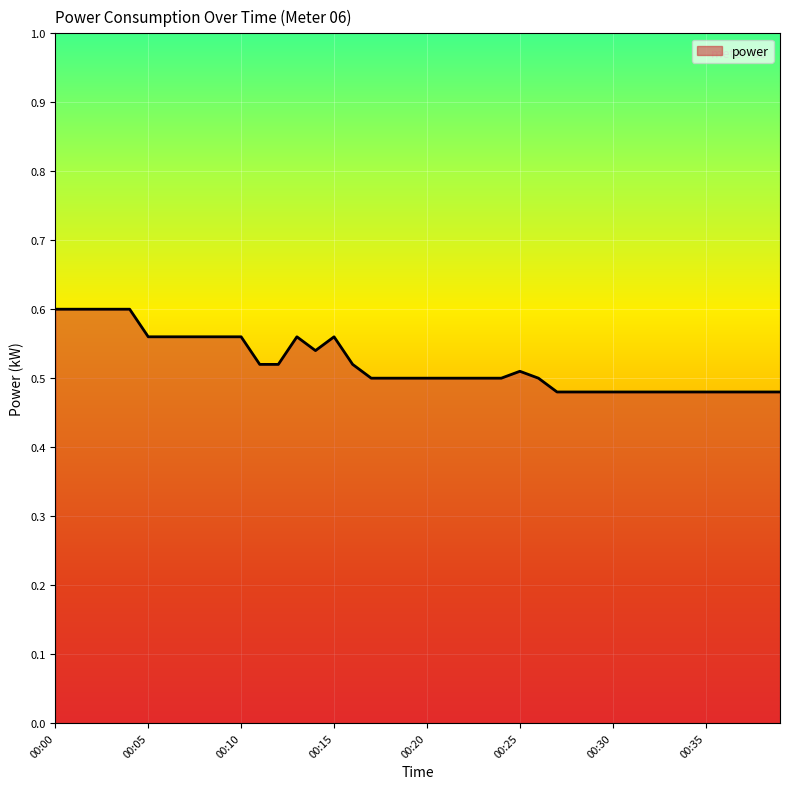

Where is the first local maximum?

00:13